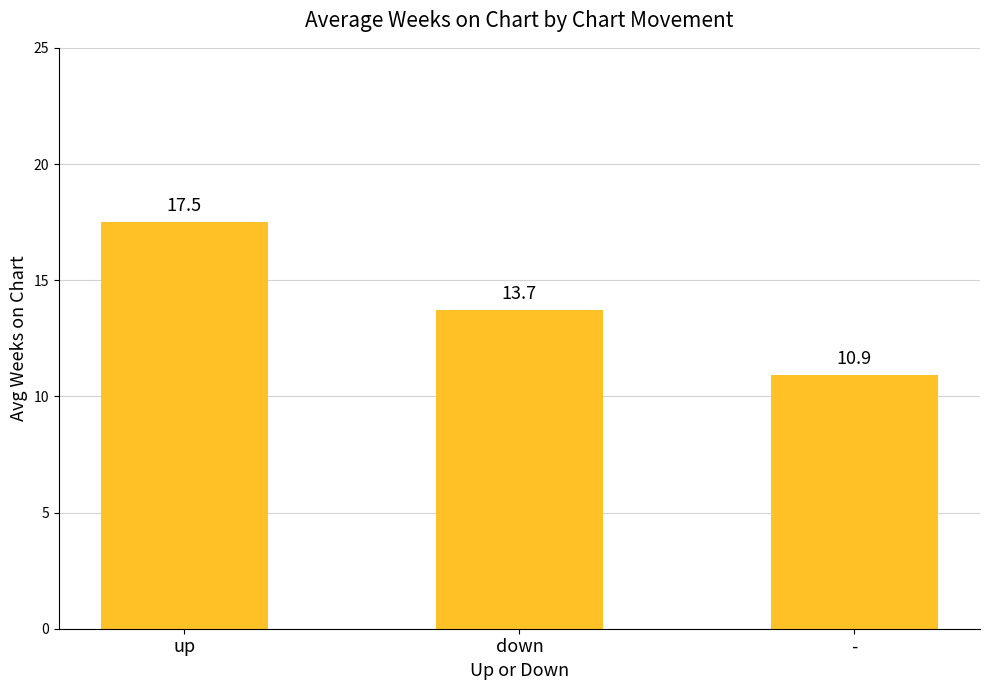

How many bars are there in total?

3